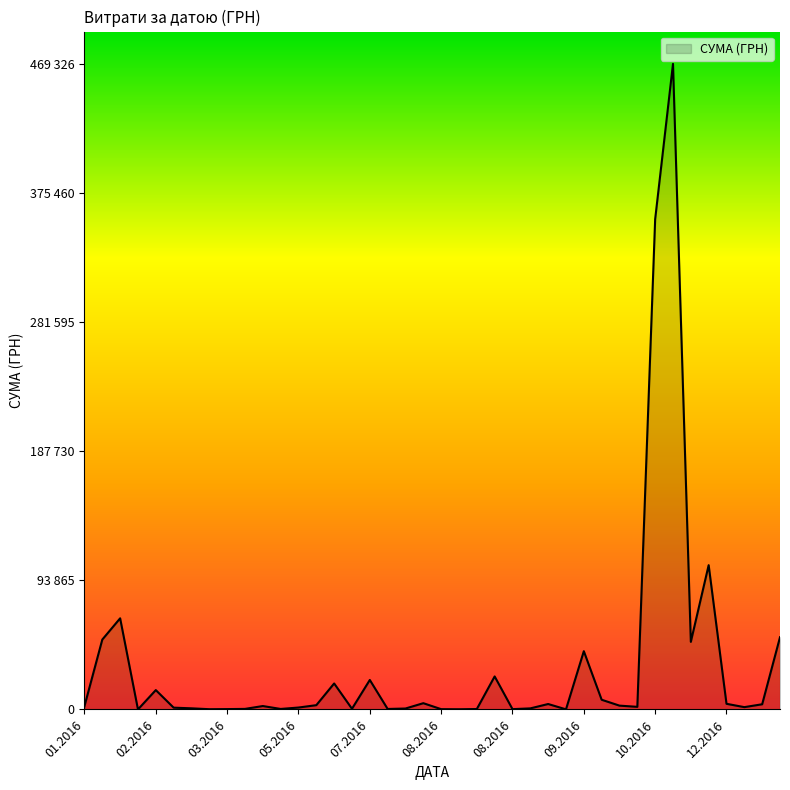

Is this an area chart (filled region under the line)?

Yes